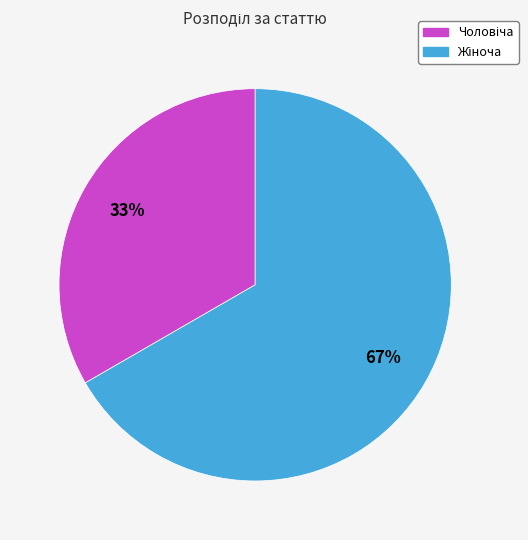

To the nearest percent, what is the average slice percentage?

50%